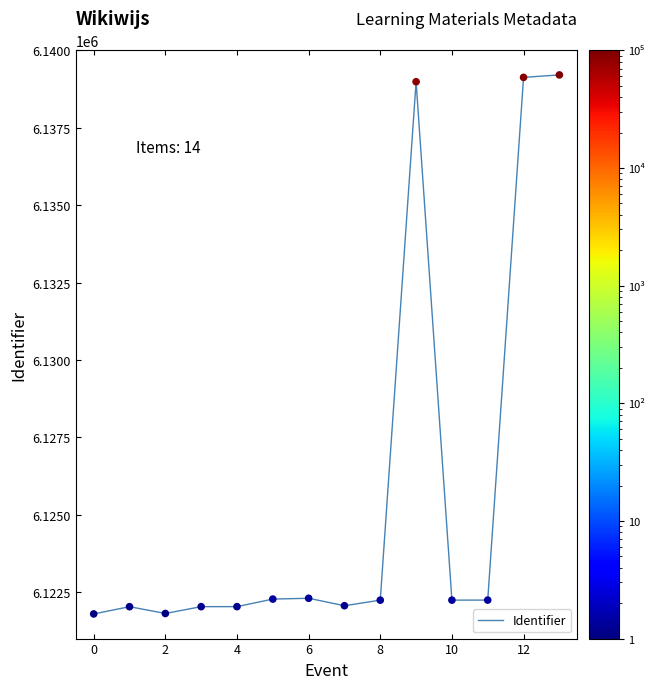

What is the greatest value displayed?

6139204